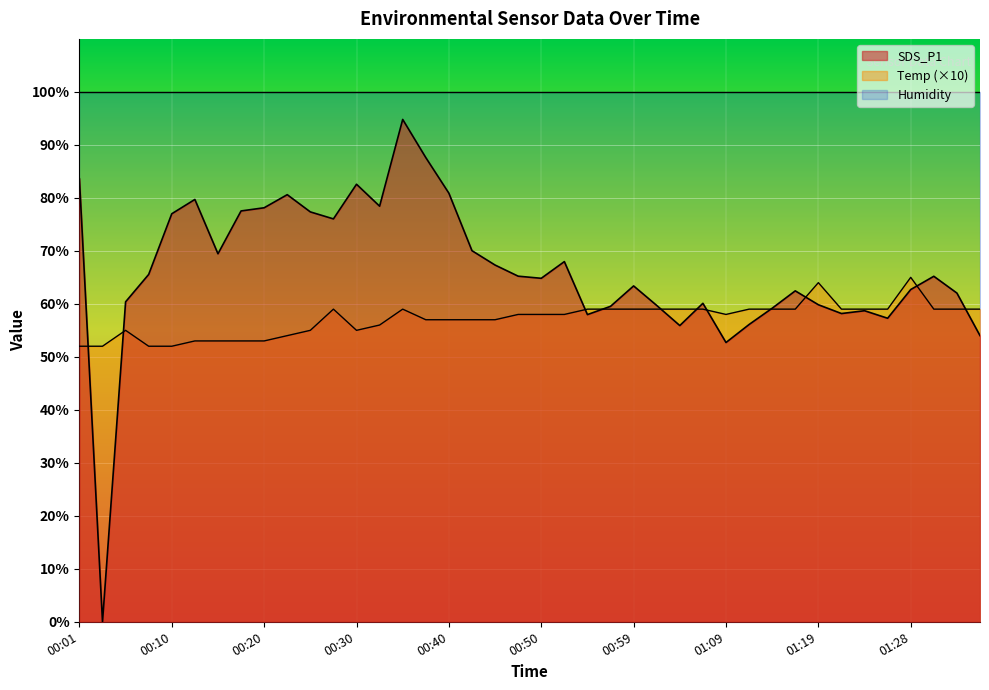

What is the value of the SDS_P1 point at the 22nd from the left?

68.0